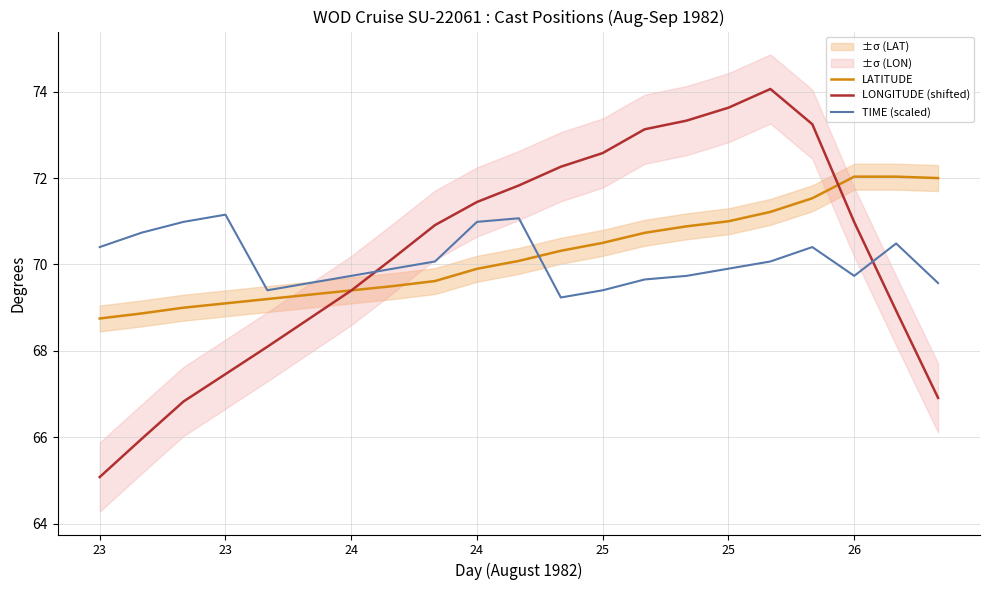

Count the number of data series in this chart.

3